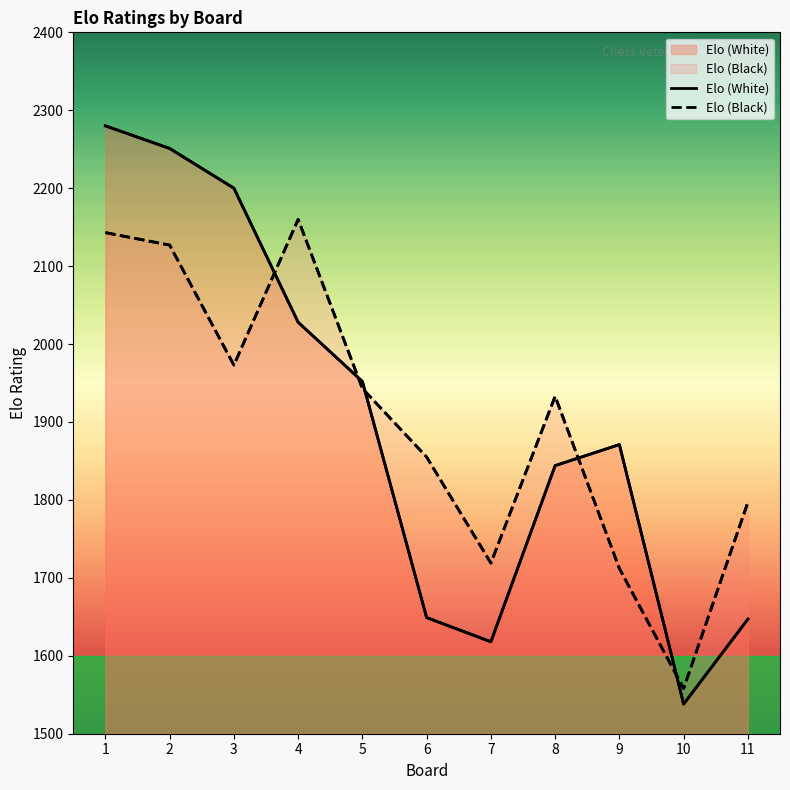

Reading right to left, list all the values displayed in this chart.

Elo (White): 1647	1538	1871	1844	1618	1649	1952	2028	2200	2251	2280
Elo (Black): 1797	1558	1712	1933	1719	1855	1943	2160	1973	2127	2143